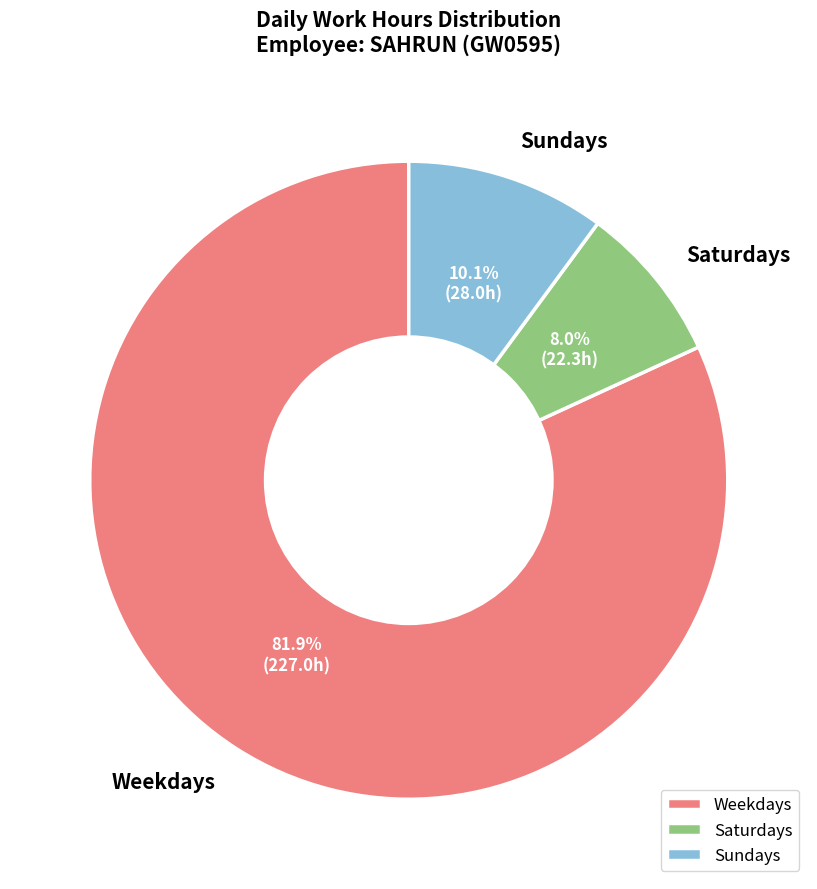

How many slices are in this pie chart?

3